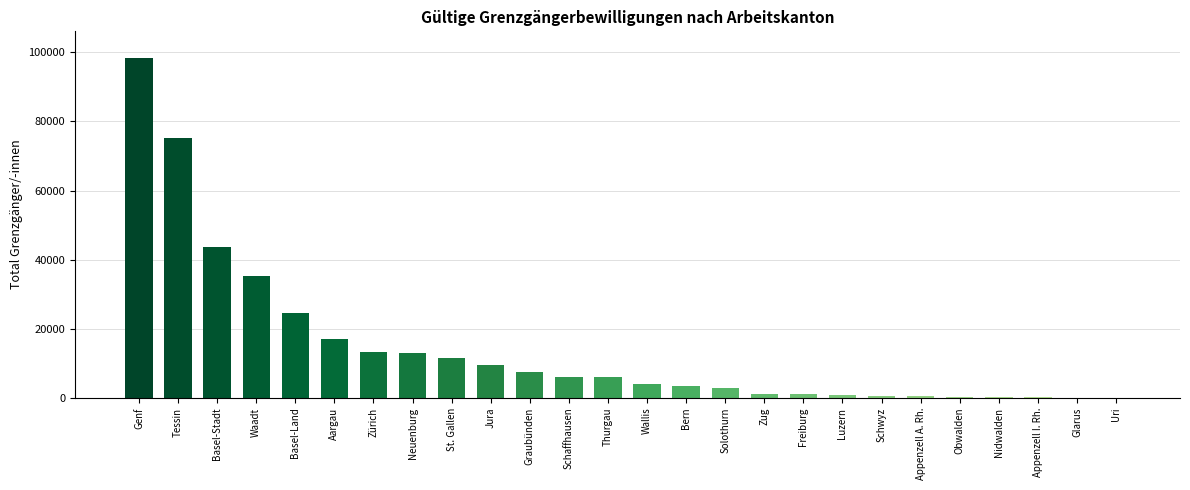

At which label does the data first exceed 6061?

Genf